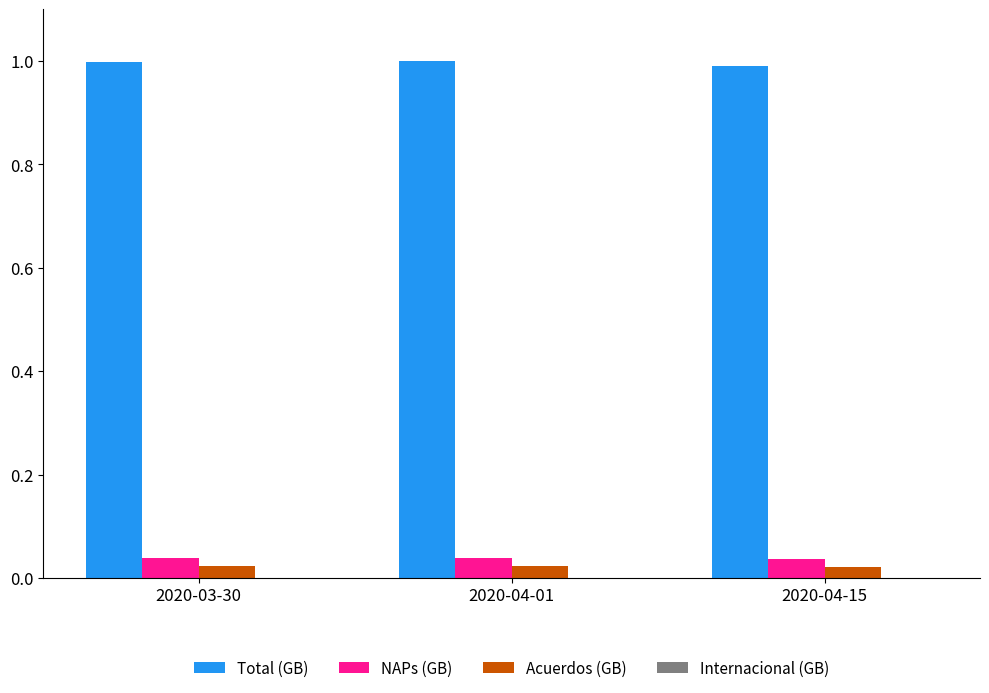

Is it true that Total (GB) equals 1.0 at 2020-04-15?

True